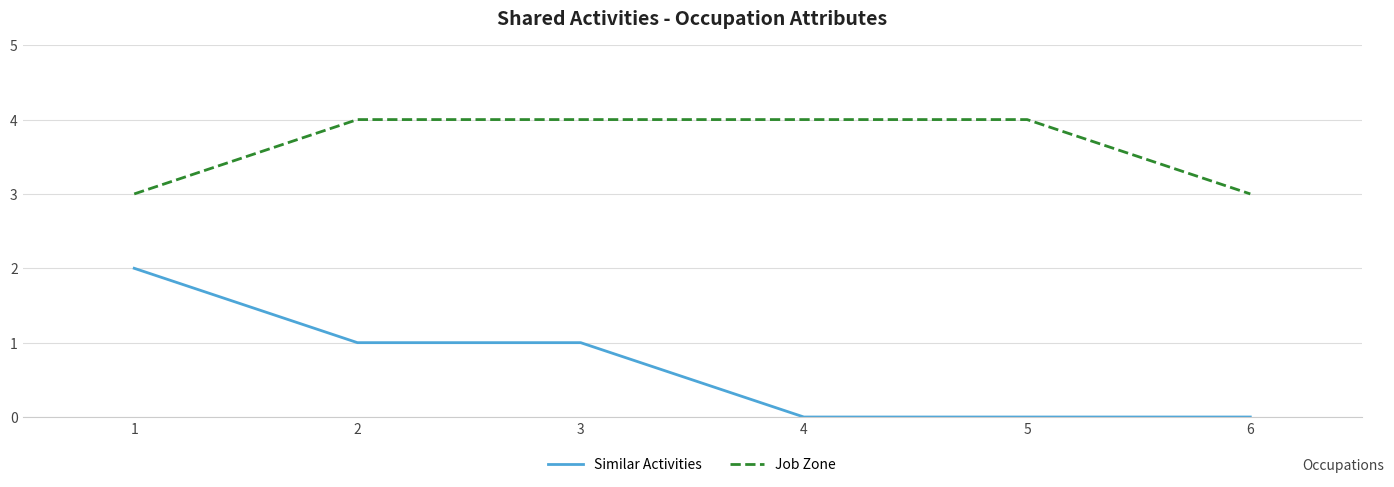

Which series has the largest total across all categories?

Job Zone